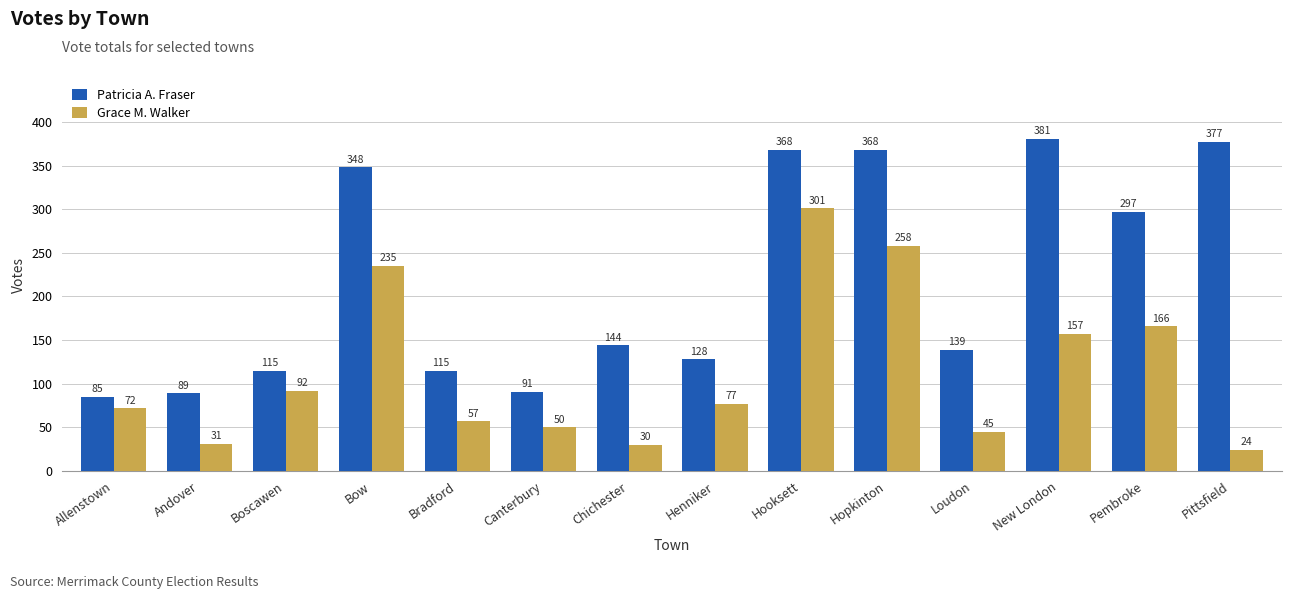

At which label is Patricia A. Fraser closest to 233?

Pembroke